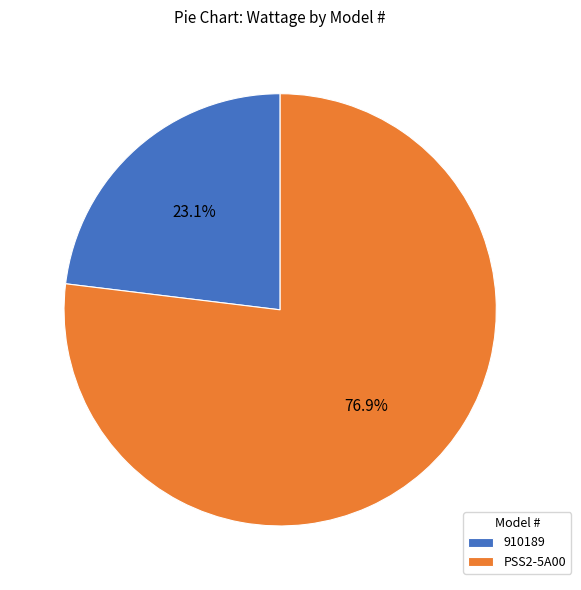

Is PSS2-5A00 the majority of the pie?

Yes